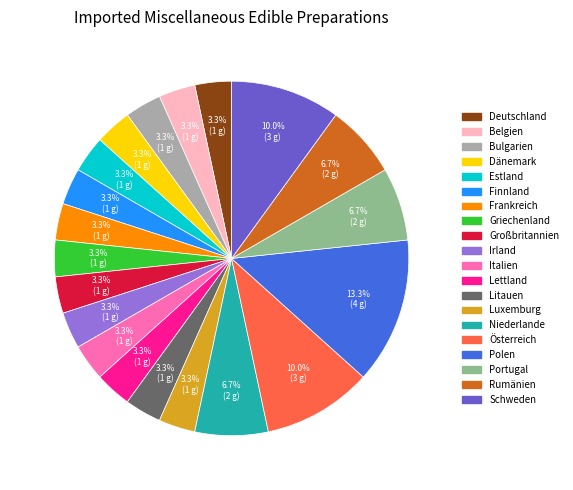

What portion of the pie excludes Niederlande?

93.3%